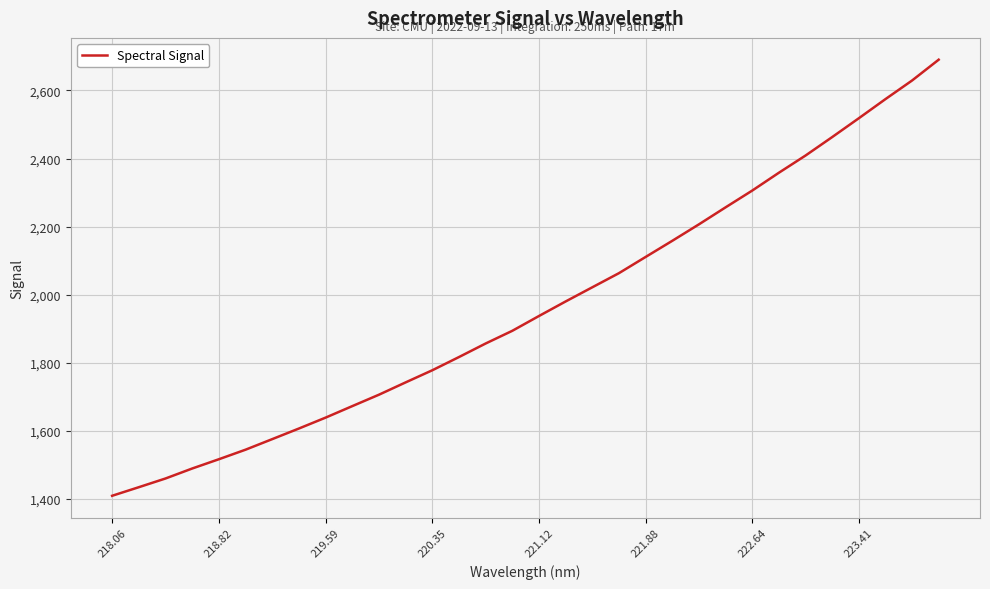

How many lines are shown in the chart?

1